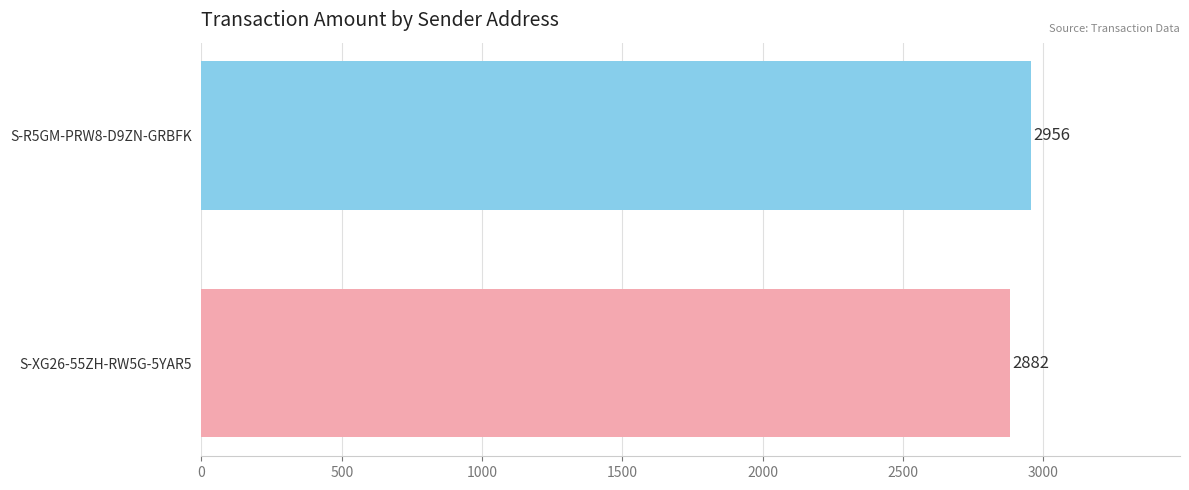

Is it true that the value at S-XG26-55ZH-RW5G-5YAR5 is 1383?

False